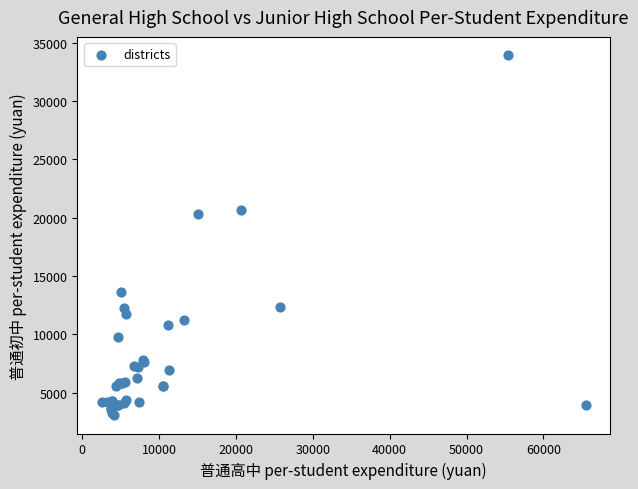

What Y value in the scatter plot is closest to 18502?

20327.3